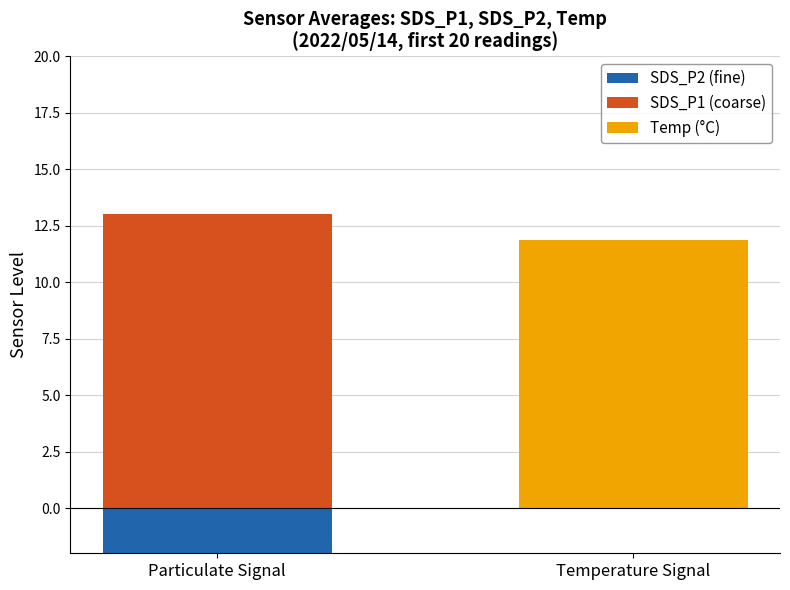

At which label does Temp (°C) reach its peak?

Temperature Signal